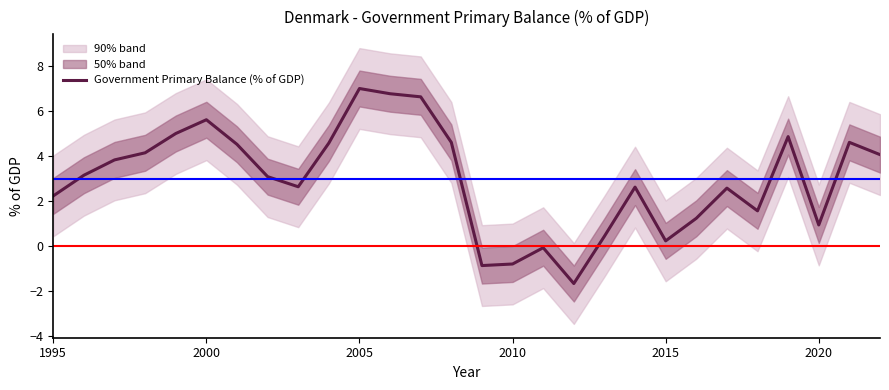

True or false: the data has more than 0 interior local peaks.

True